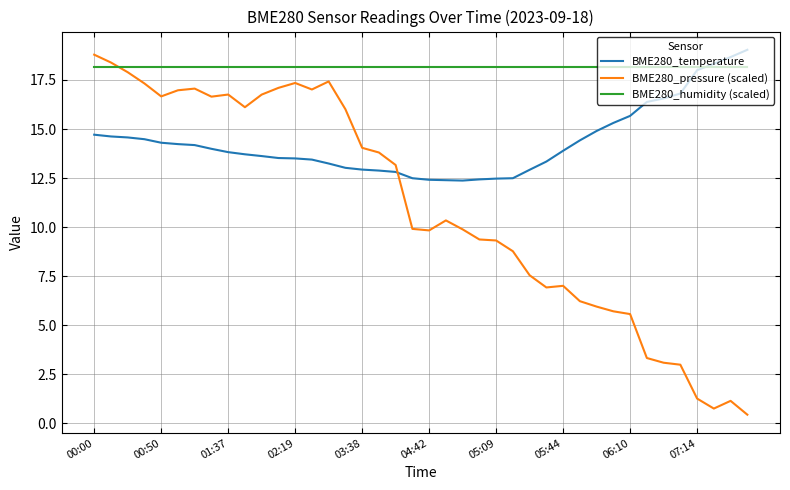

Which series has the largest total across all categories?

BME280_humidity (scaled)